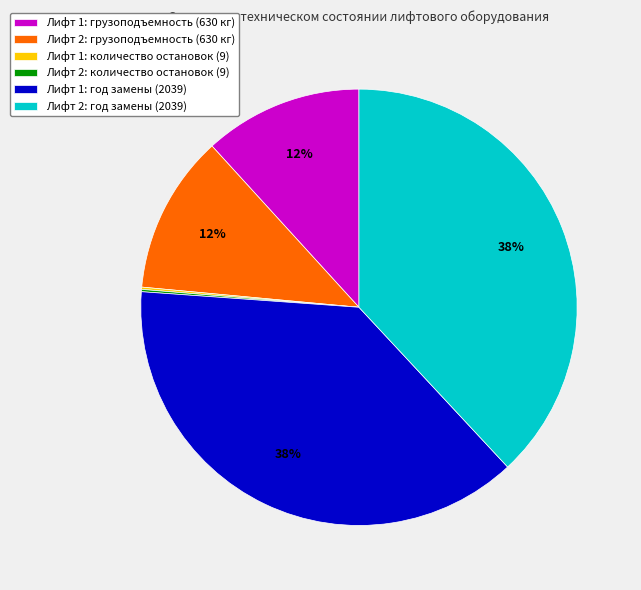

To the nearest percent, what is the difference between the largest and smallest slice percentages?

38%